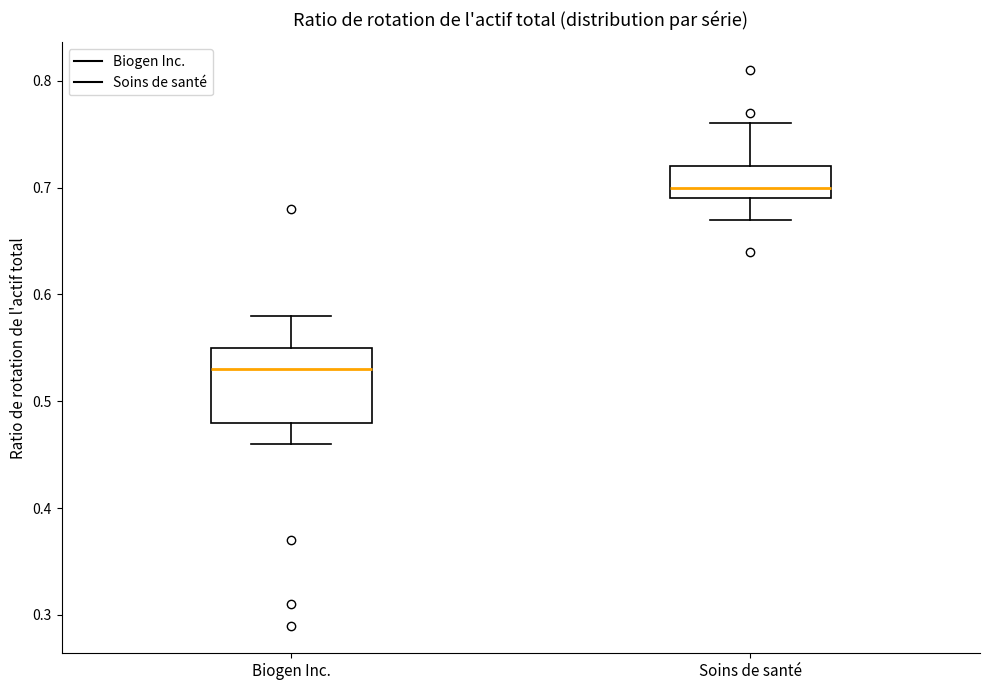

Where does the upper whisker of the box for Biogen Inc. end on the y-axis? The values are not printed on the chart, so give them approximately, as read against the axis.

0.58